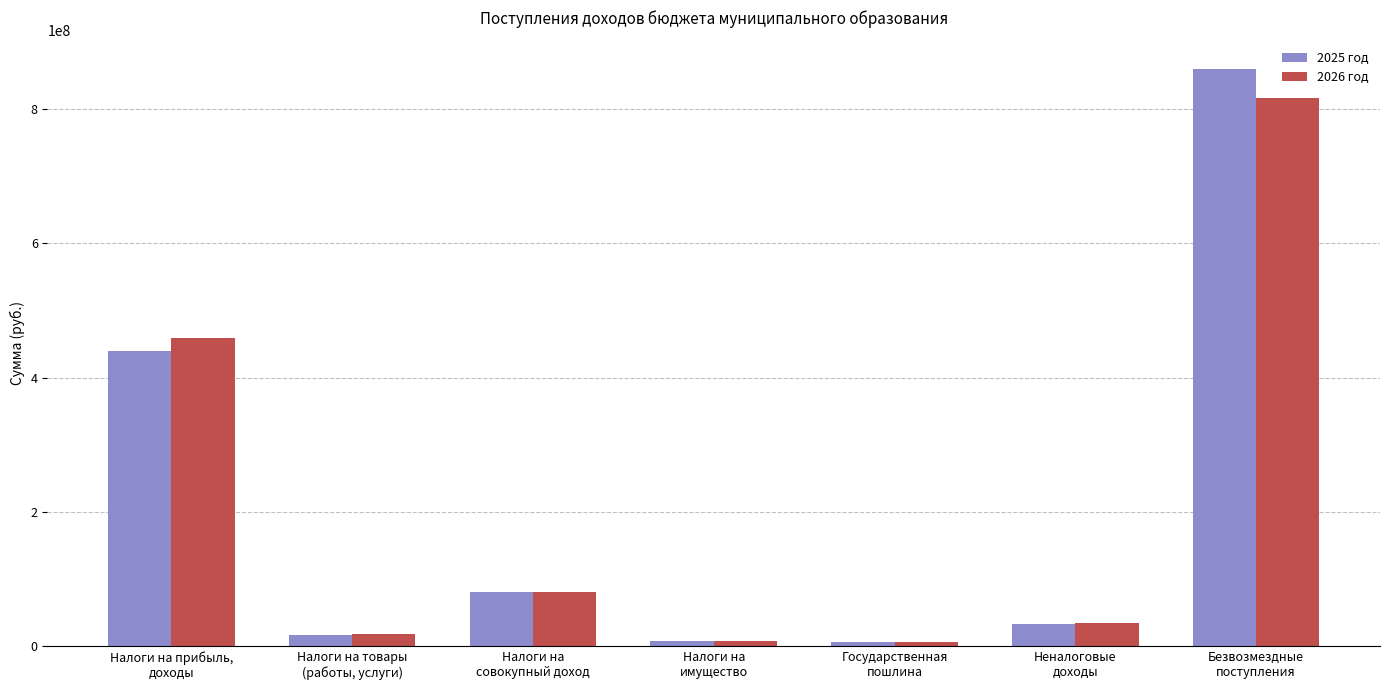

How many bars are there in each group?

2